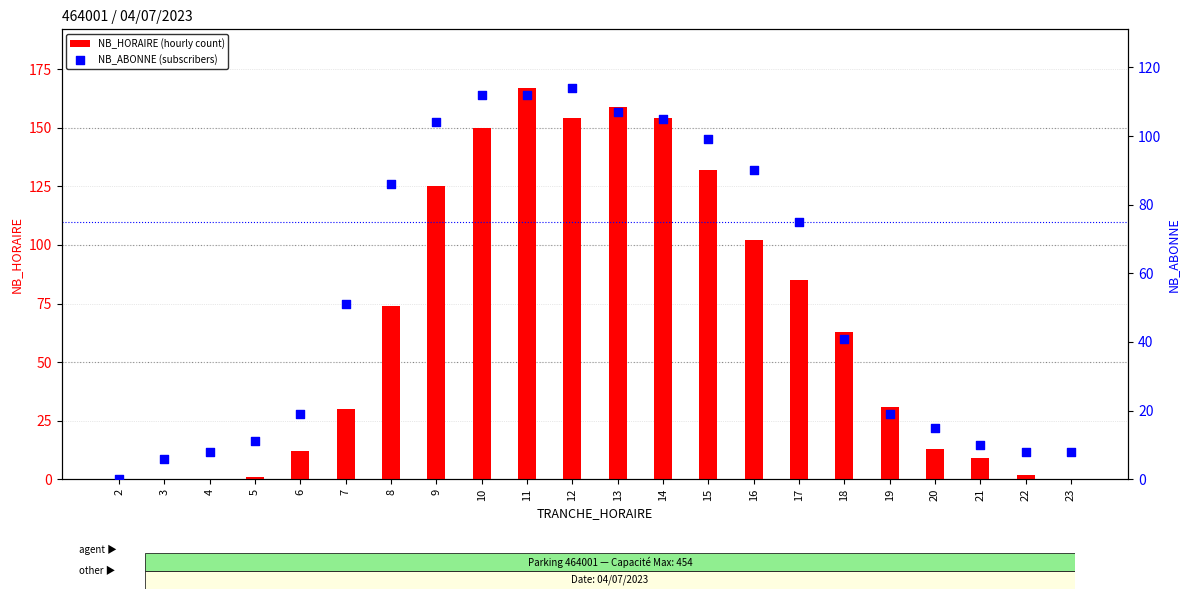

Which series has the largest total across all categories?

NB_HORAIRE (hourly count)